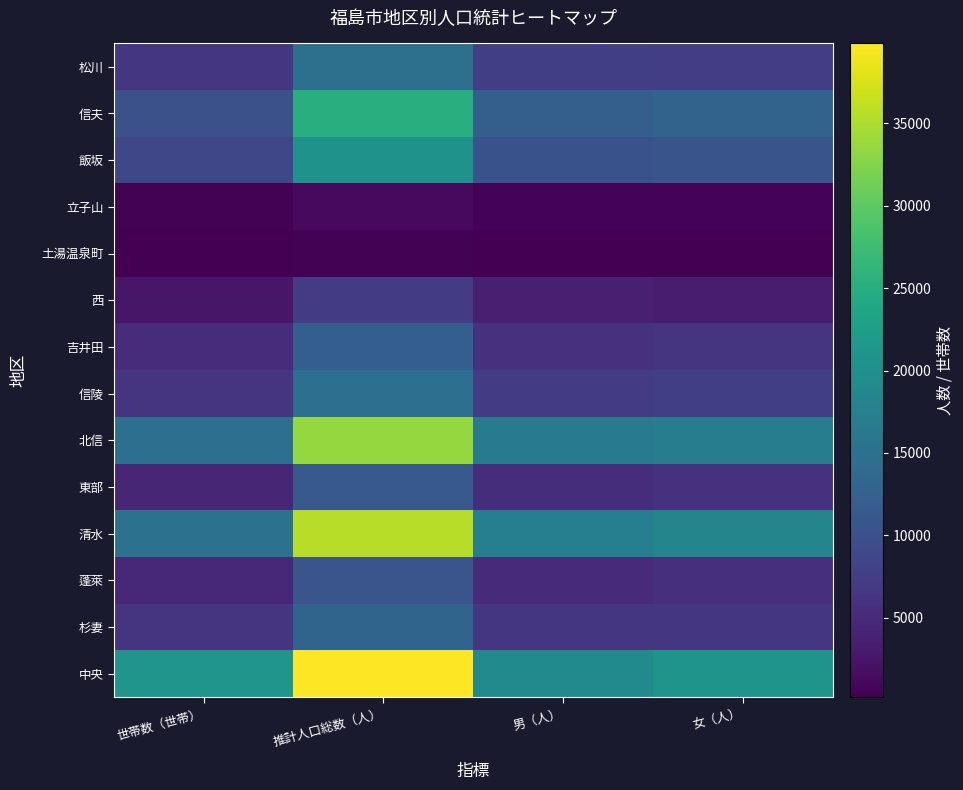

At 世帯数（世帯）, list the series in order from smallest to largest.

土湯温泉町, 立子山, 西, 東部, 蓬萊, 吉井田, 信陵, 杉妻, 松川, 飯坂, 信夫, 北信, 清水, 中央